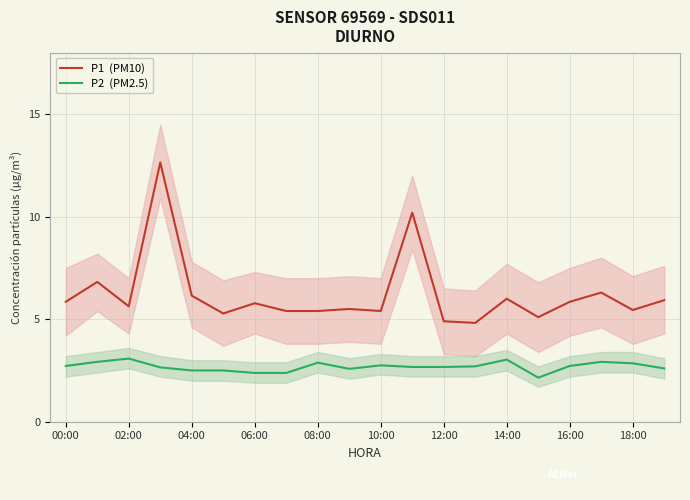

What are all the series names shown in the legend?

P1  (PM10), P2  (PM2.5)